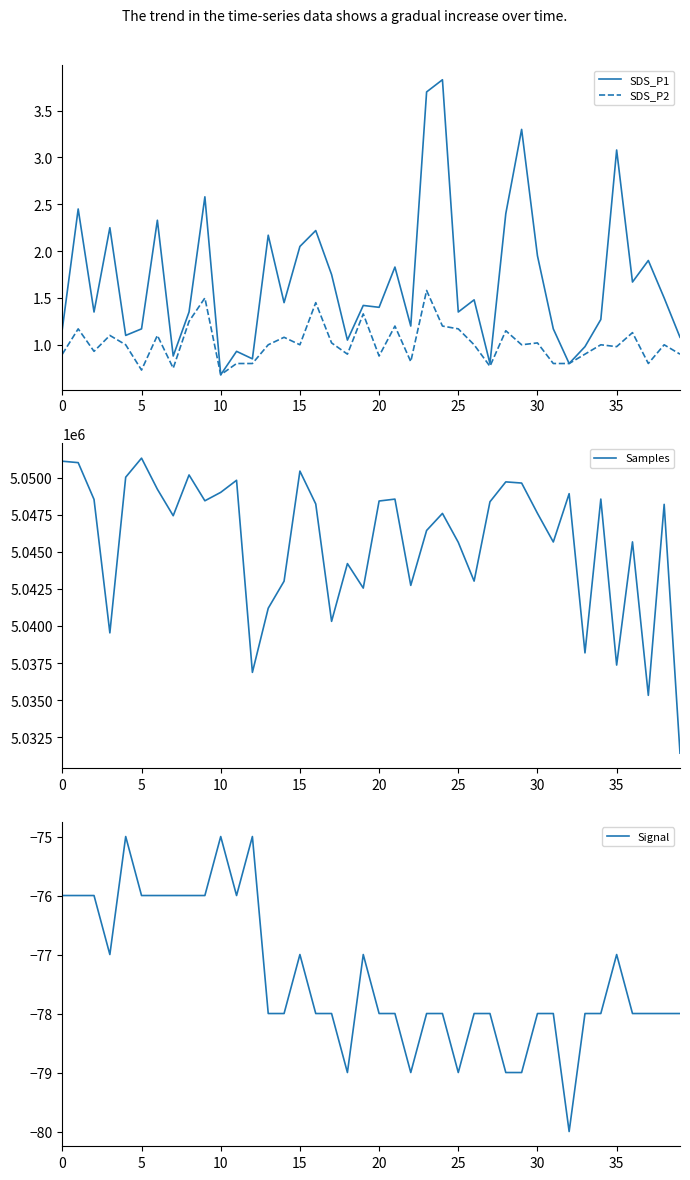

What is the difference between the maximum and minimum values in the Samples series?

19886